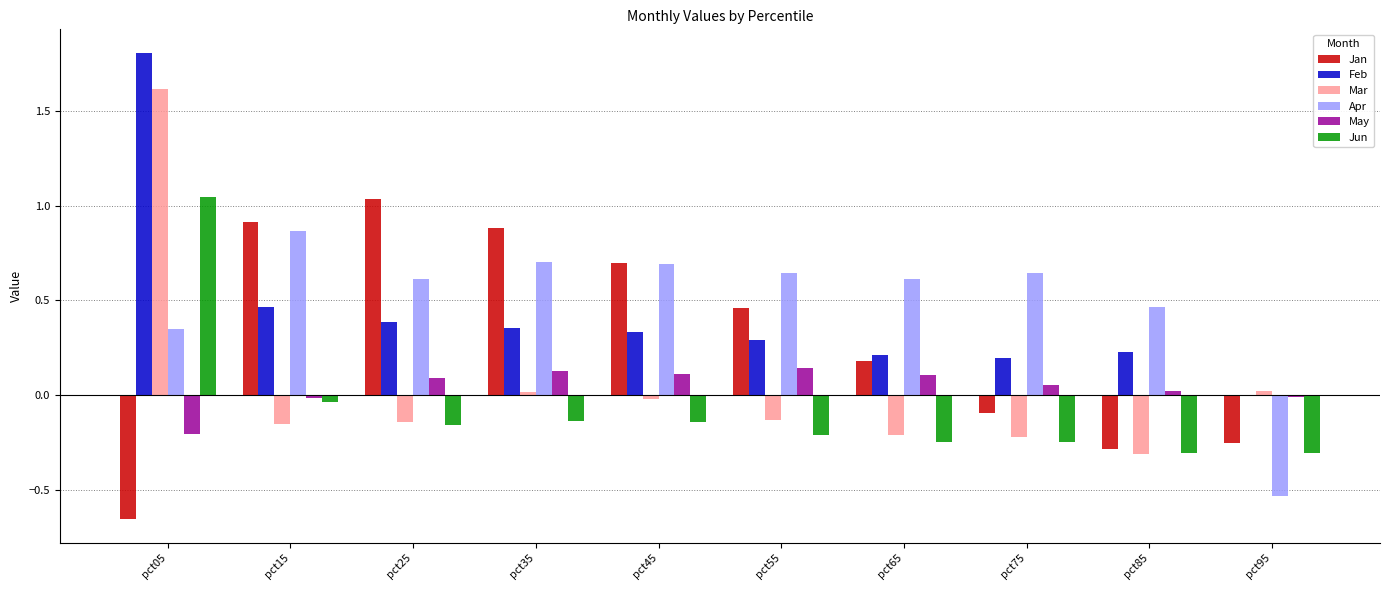

What is the maximum value shown in the chart?

1.8